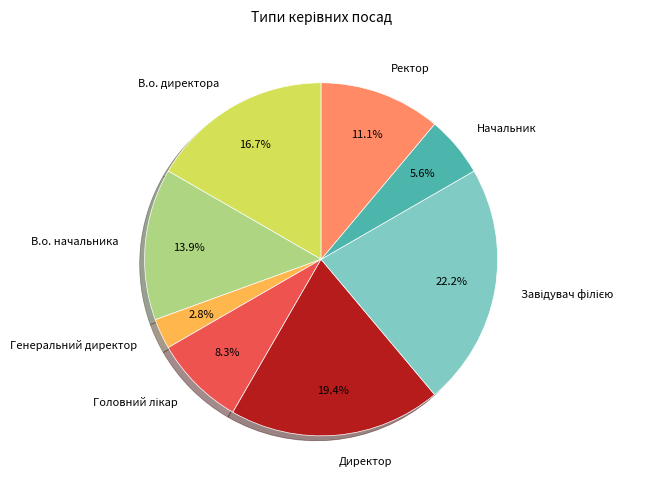

To the nearest percent, what is the average slice percentage?

12%